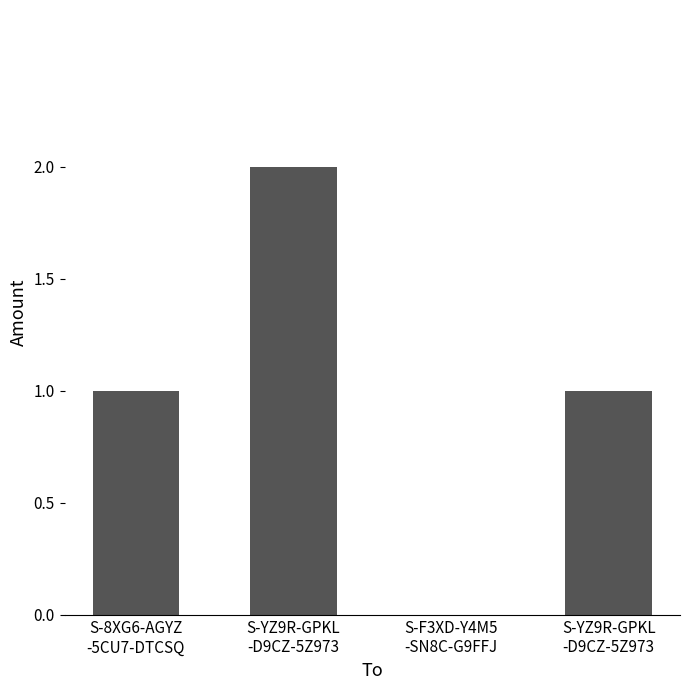

What is the sum of the values at S-8XG6-AGYZ
-5CU7-DTCSQ and S-YZ9R-GPKL
-D9CZ-5Z973?

3